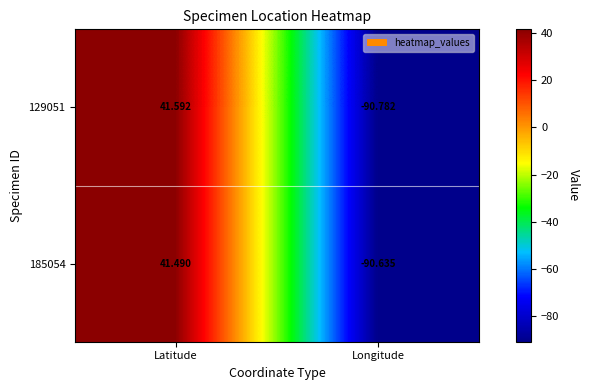

Which series changed the most between Latitude and Longitude?

129051